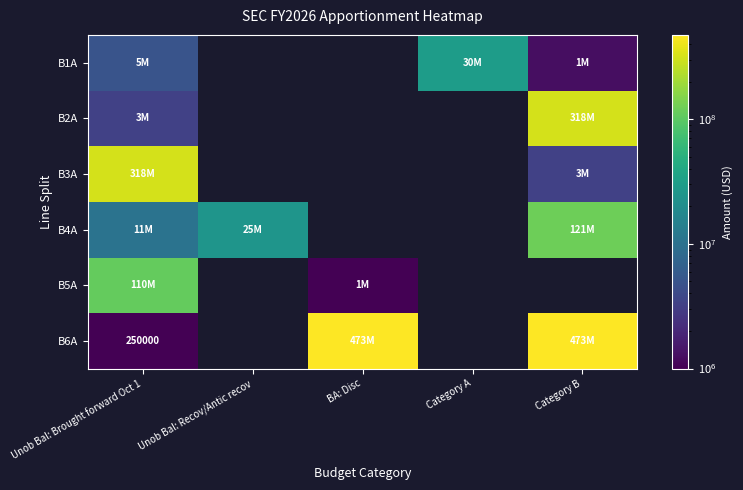

At which category is the sum across all series the highest?

Unob Bal: Brought forward Oct 1